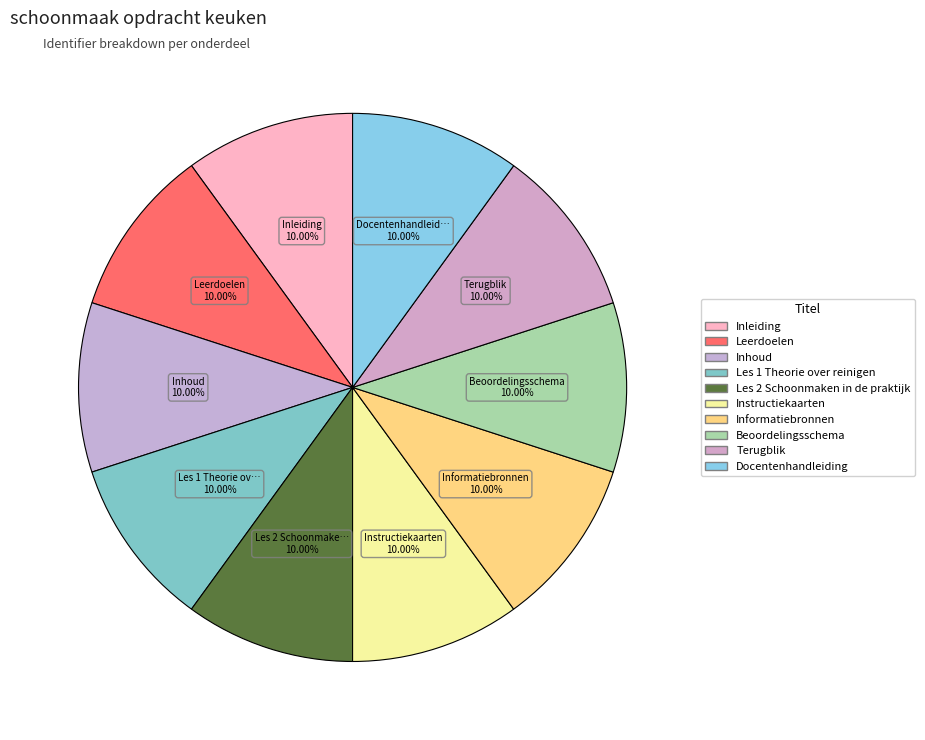

Approximately how many times larger is the value at Les 1 Theorie over reinigen compared to Leerdoelen?

1.0